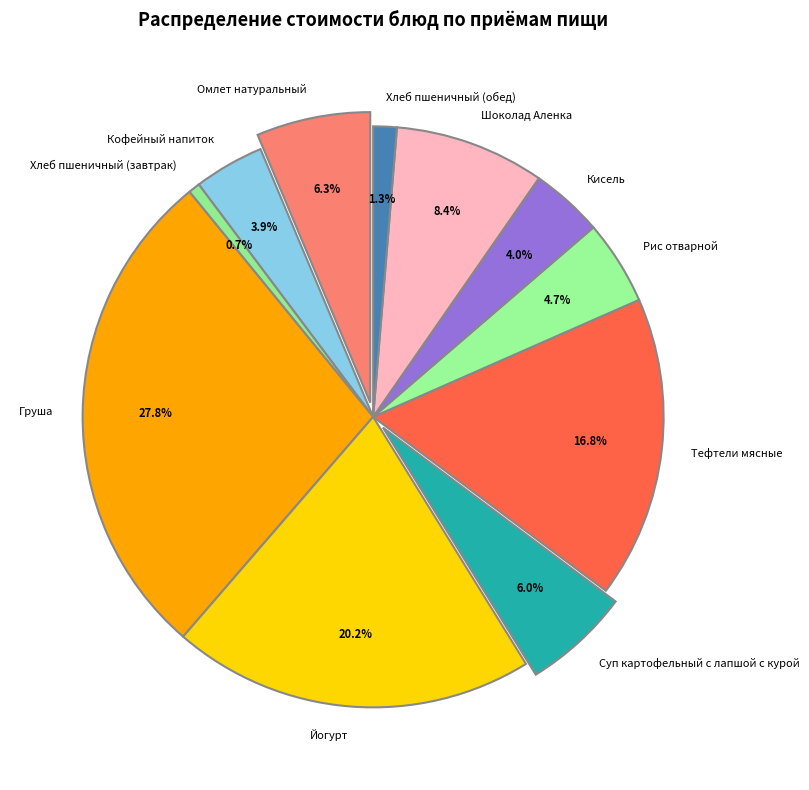

What is the largest slice in the pie chart?

Груша